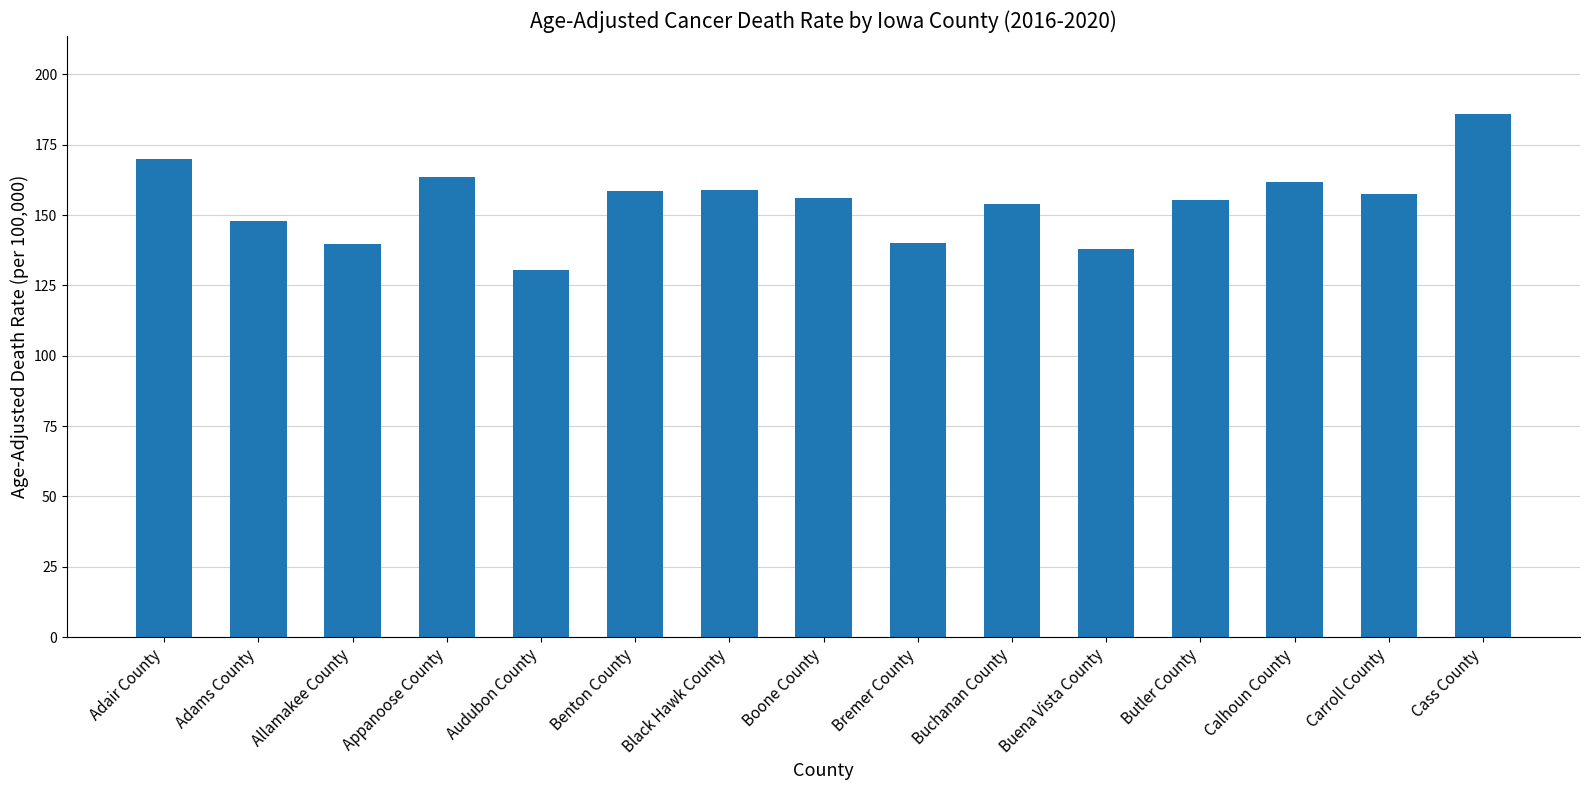

How many categories are shown in the chart?

15